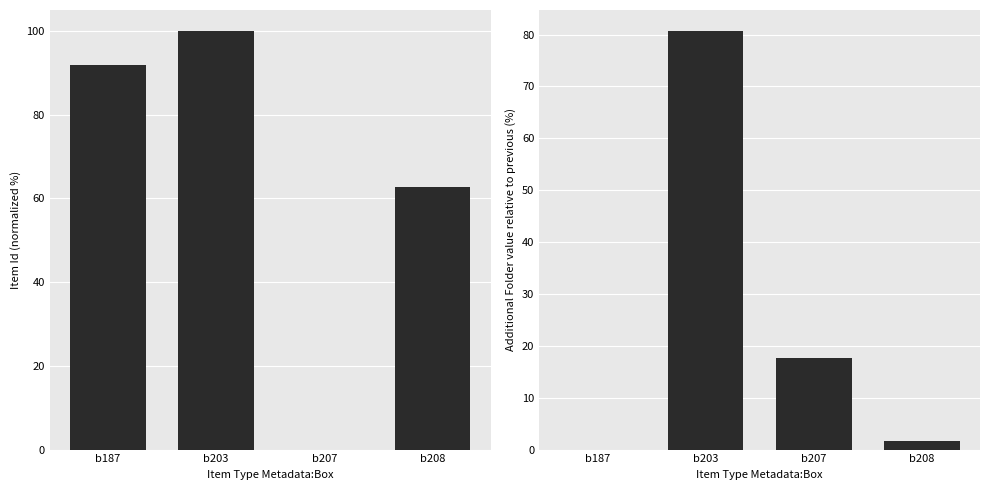

What is the spread (max minus min) of values at b207?

17.6